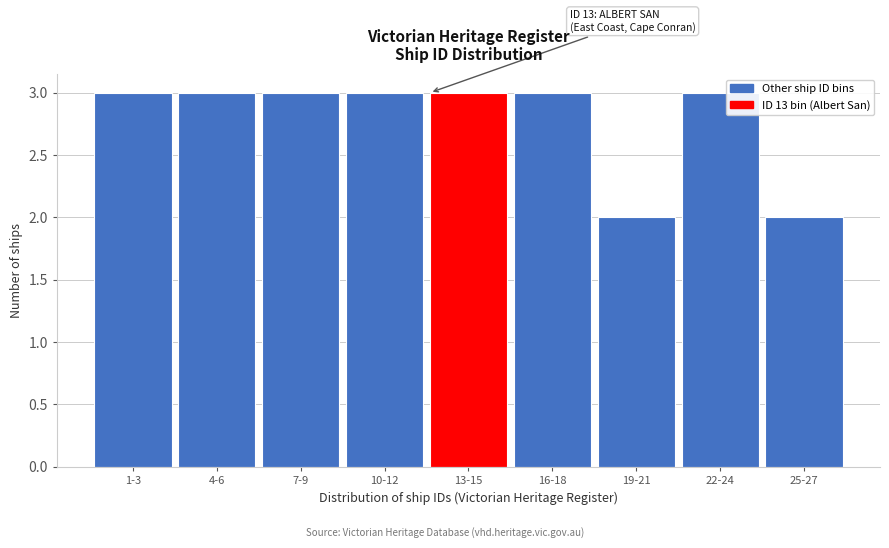

Reading left to right, what are all the values shown in this chart?

1-3=3	4-6=3	7-9=3	10-12=3	13-15=3	16-18=3	19-21=2	22-24=3	25-27=2